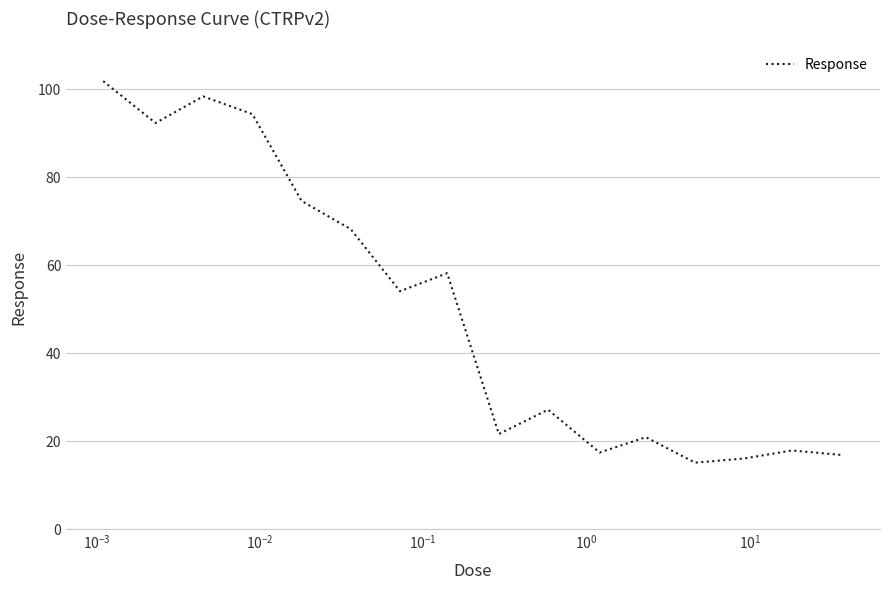

What is the maximum value shown in the chart?

101.9